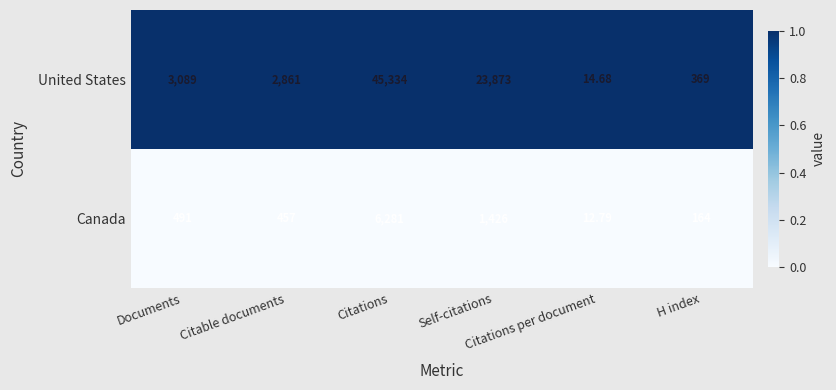

Which series has the widest spread of values?

United States